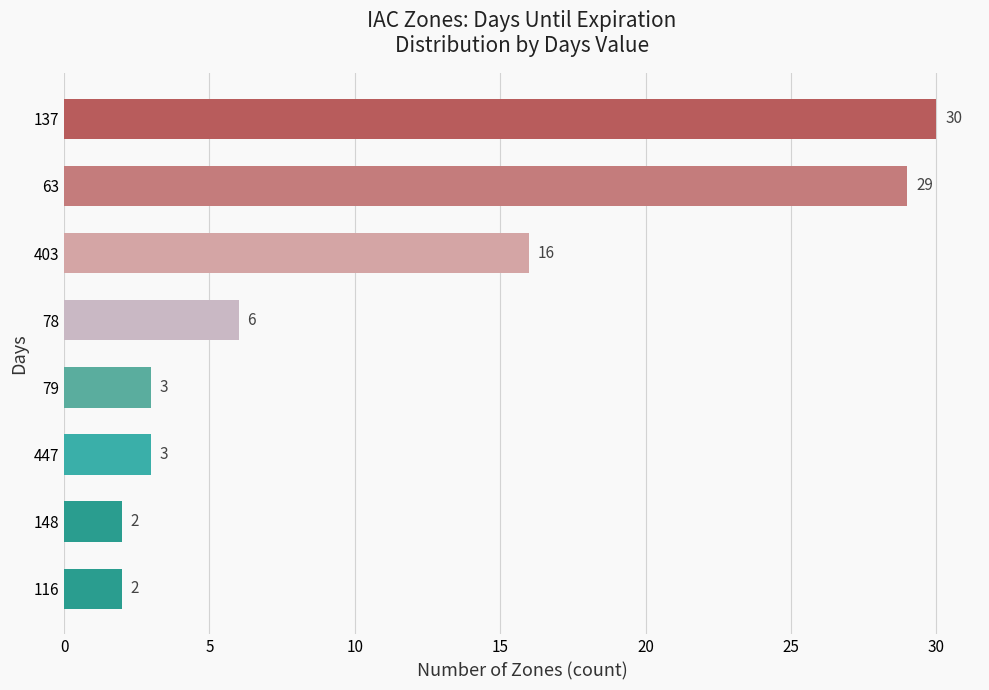

What is the ratio of the value at 137 to the value at 78?

5.0